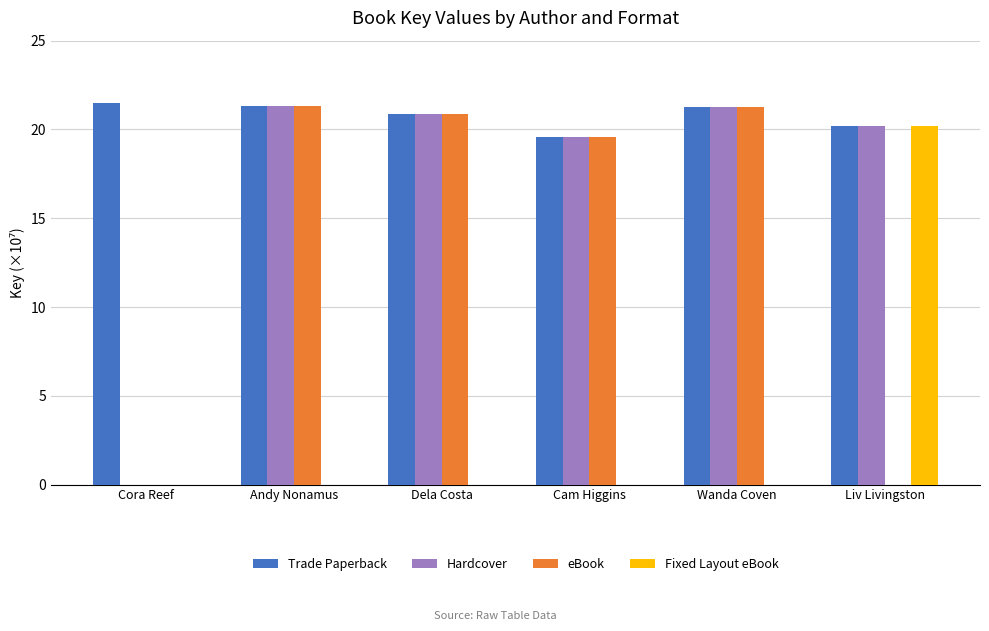

What is the approximate value of Trade Paperback at Cora Reef?

21.5